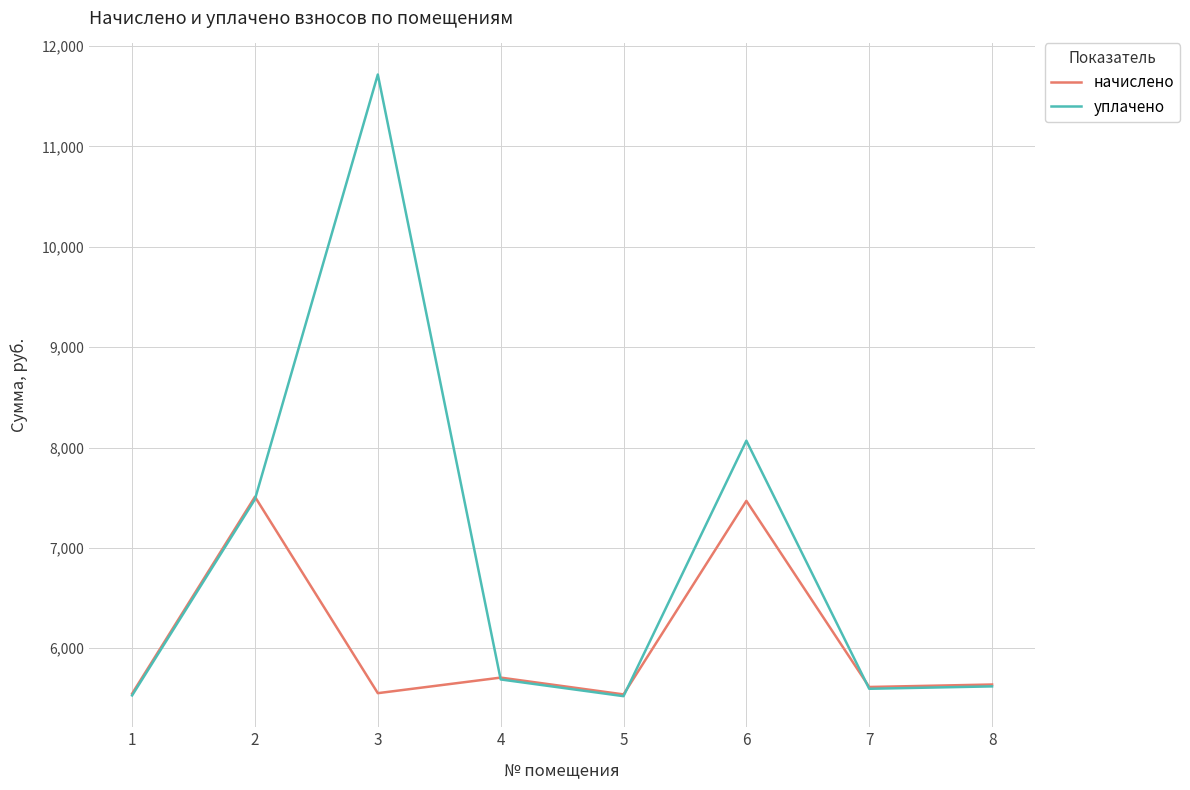

Which category has the highest value across all series?

3